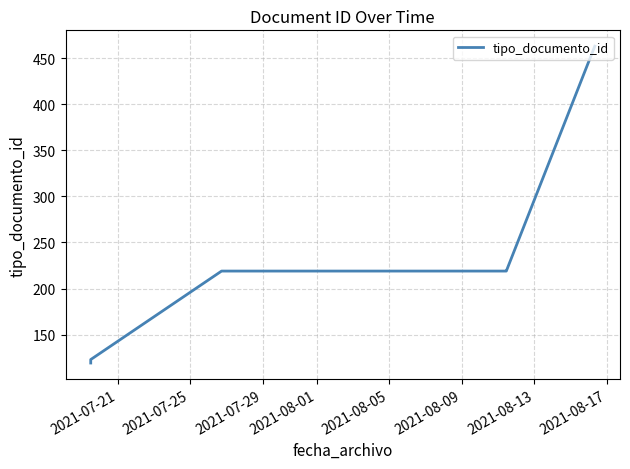

What is the greatest value displayed?

463.0